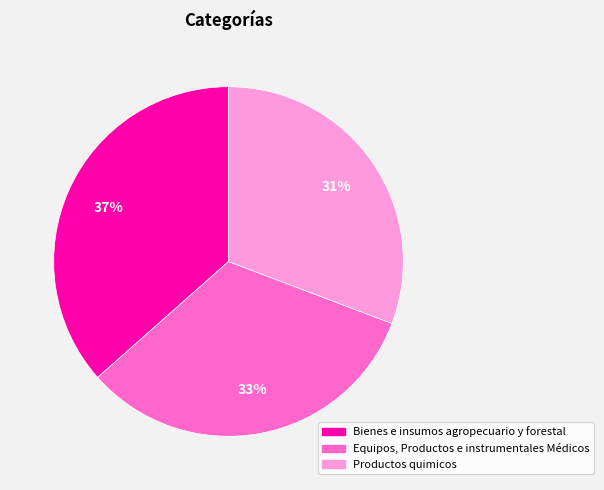

Which category has the biggest portion of the pie?

Bienes e insumos agropecuario y forestal